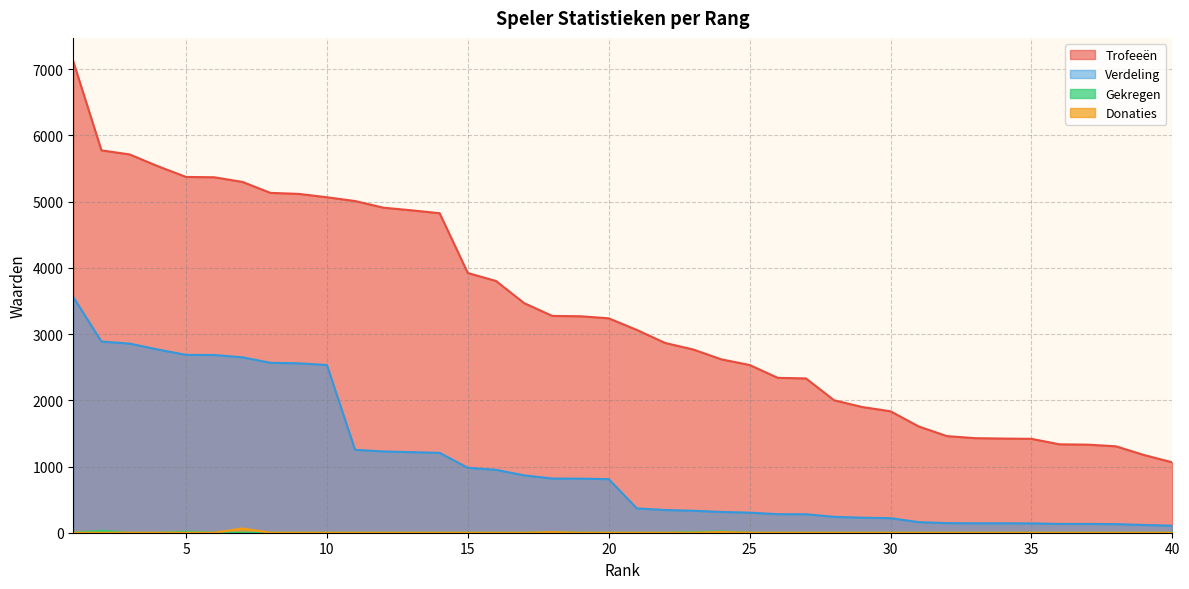

In Donaties, how many points are higher than both neighbors (excluding endpoints)?

3